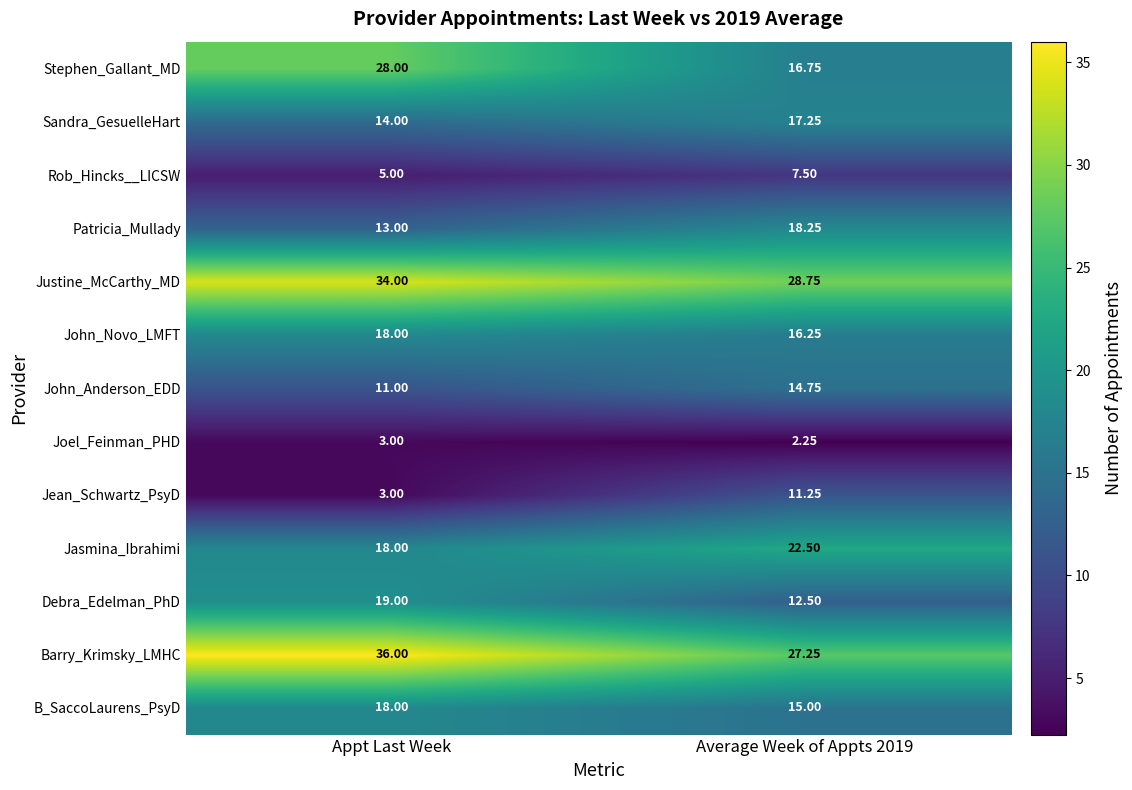

Which series has the largest total across all categories?

Barry_Krimsky_LMHC